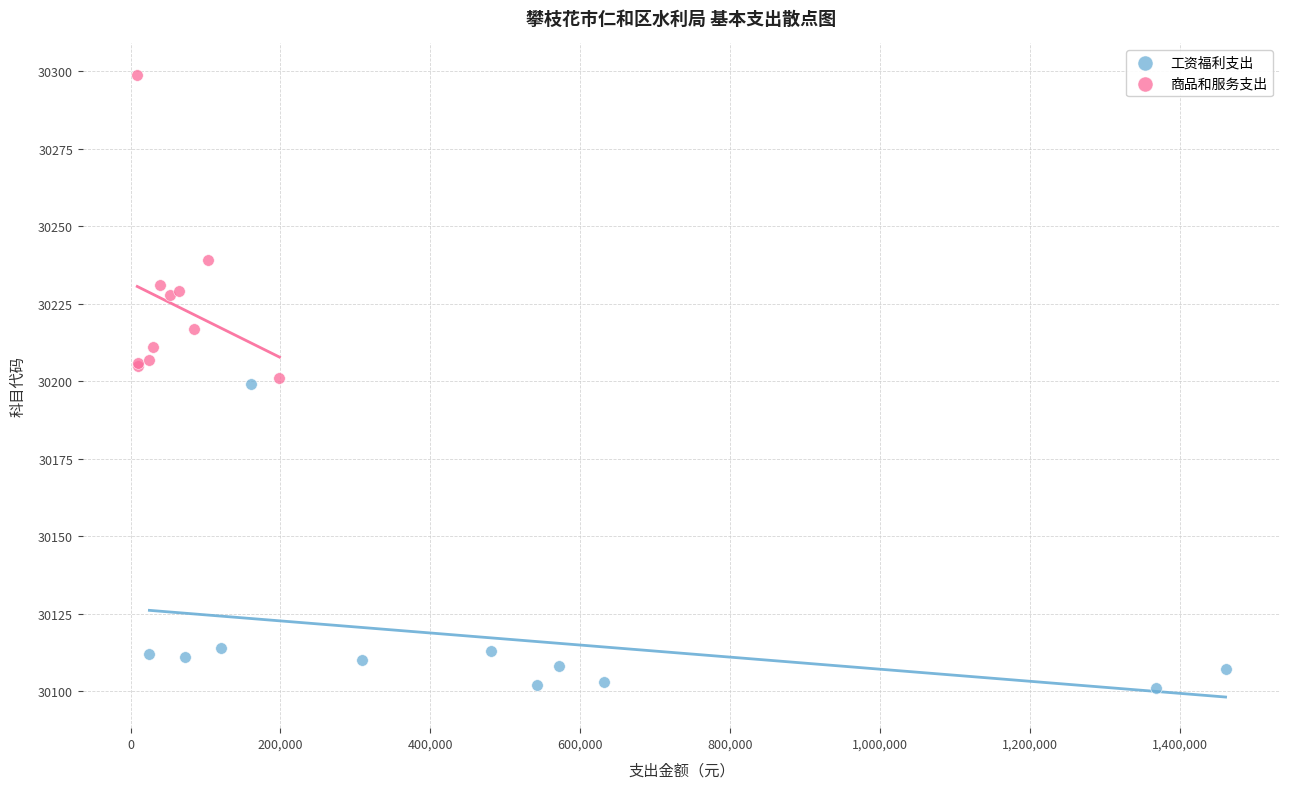

Which series contains the lowest Y value?

工资福利支出